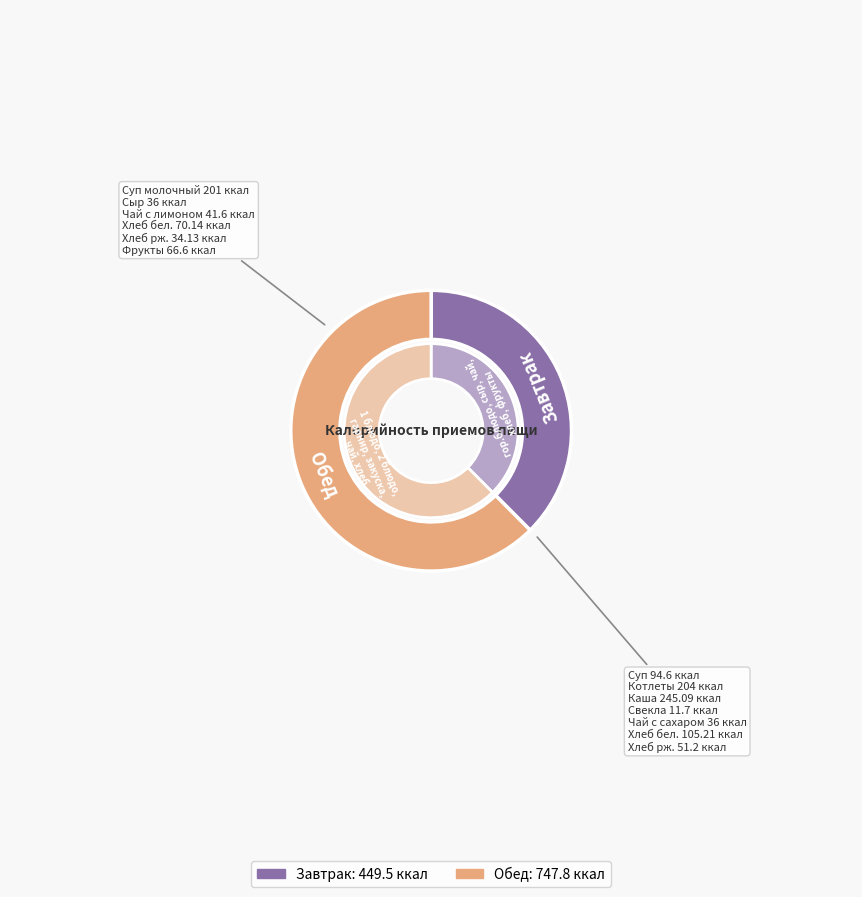

What portion of the pie excludes Завтрак?

62.5%